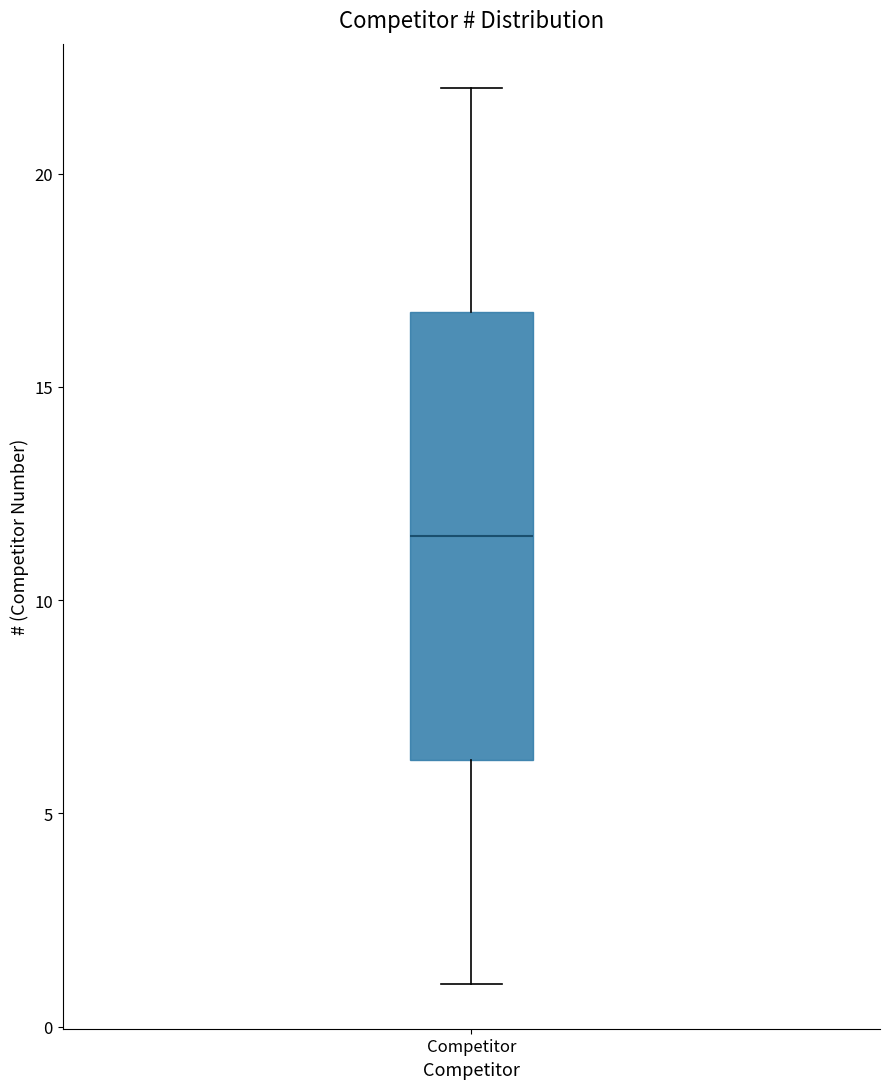

Where is the upper edge of the box for Competitor on the y-axis? The values are not printed on the chart, so give them approximately, as read against the axis.

17.0